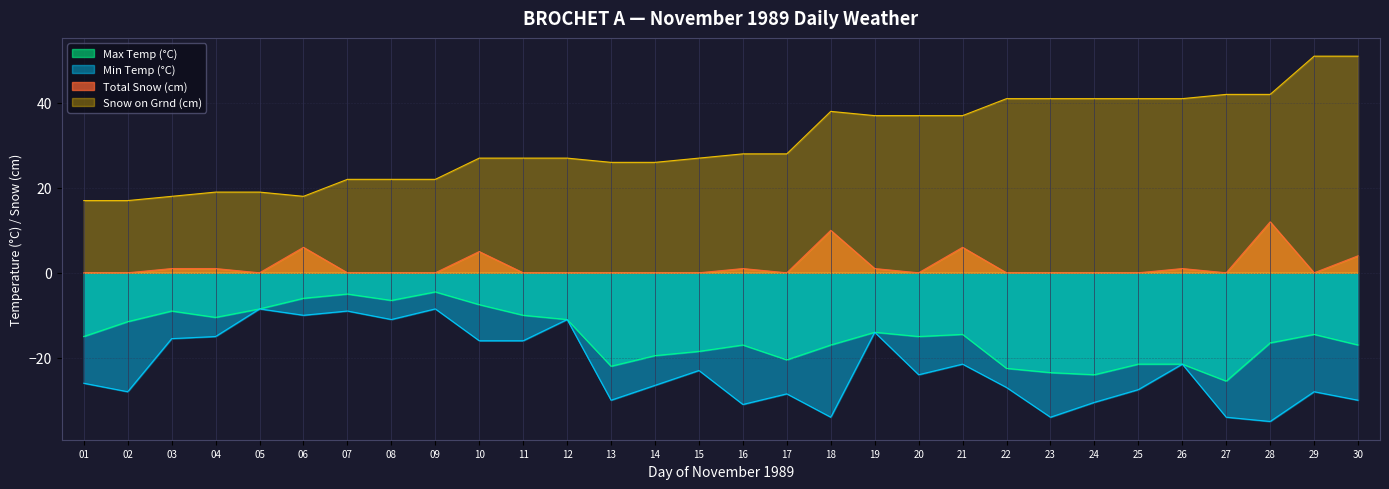

How many interior local valleys does the Min Temp (°C) series have?

9